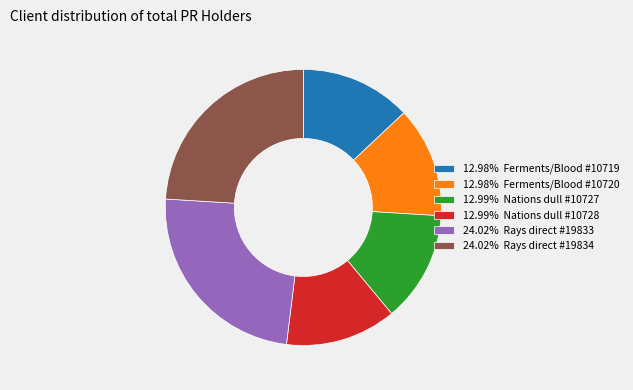

How many segments does this pie chart have?

6